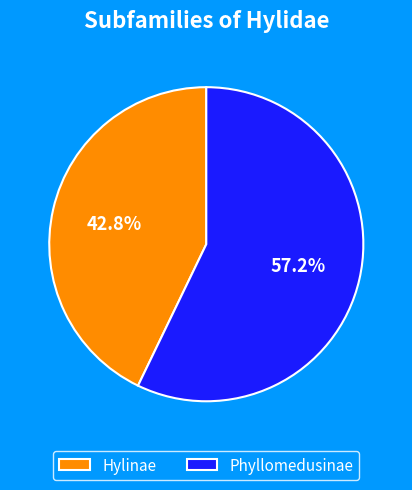

Count the number of slices in the pie.

2